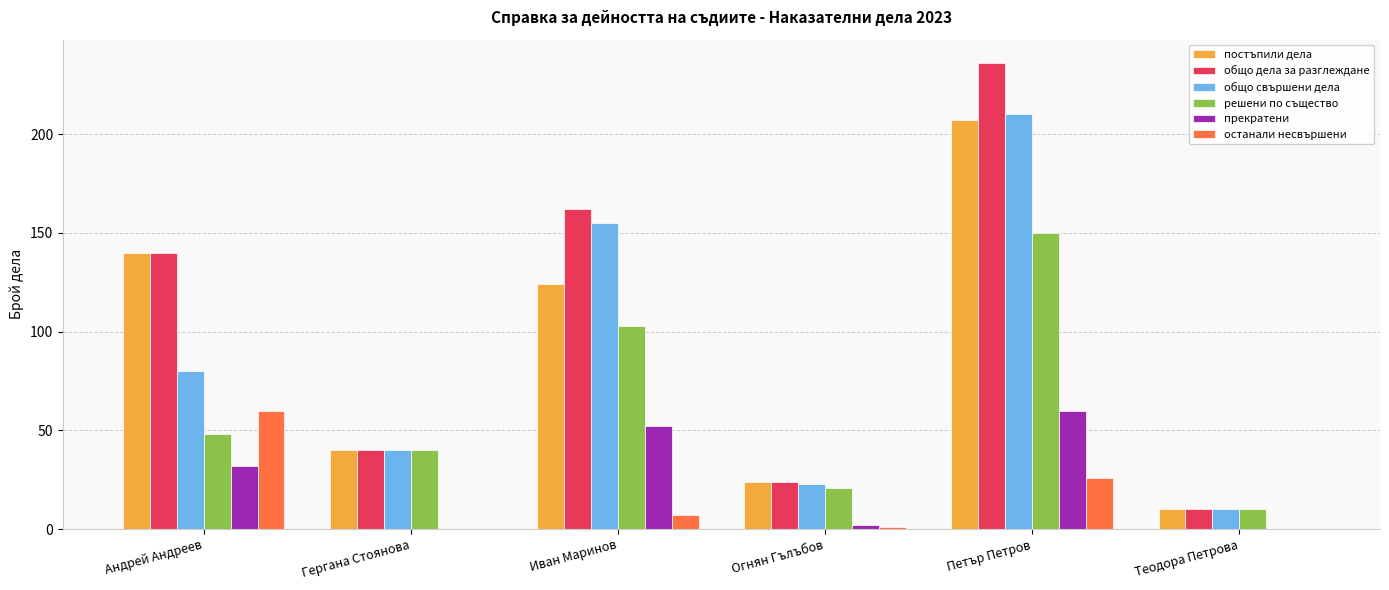

The останали несвършени series shows 26 at Петър Петров. True or false?

True